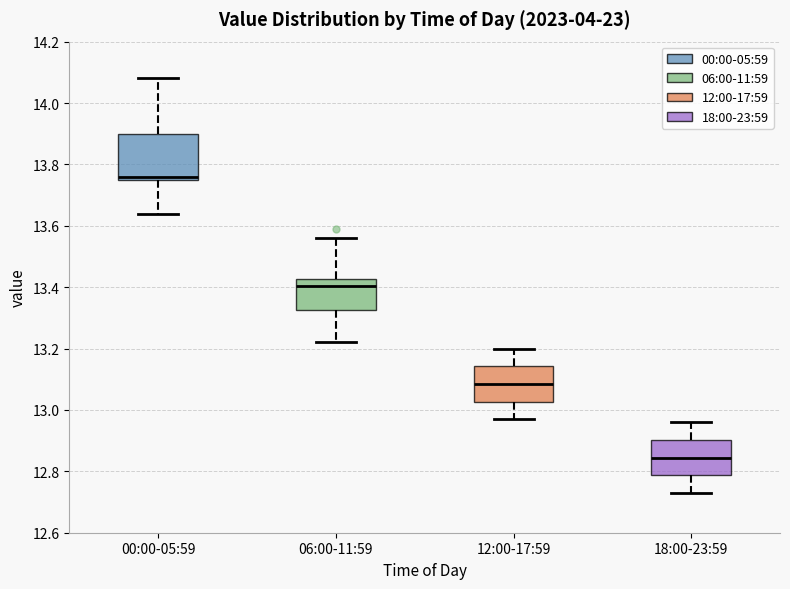

Which box has the lowest median line?

18:00-23:59